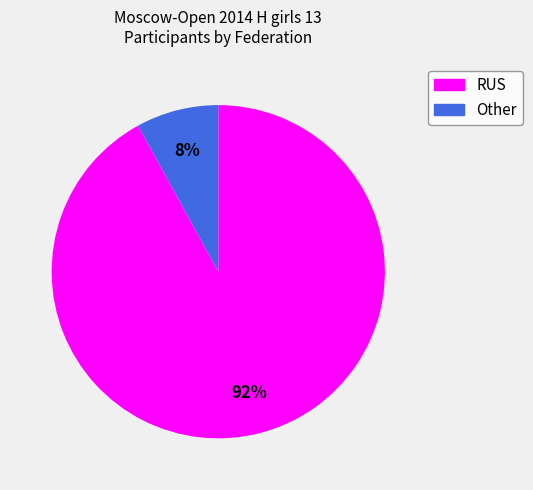

What is the ratio of the value at Other to the value at RUS?

0.1